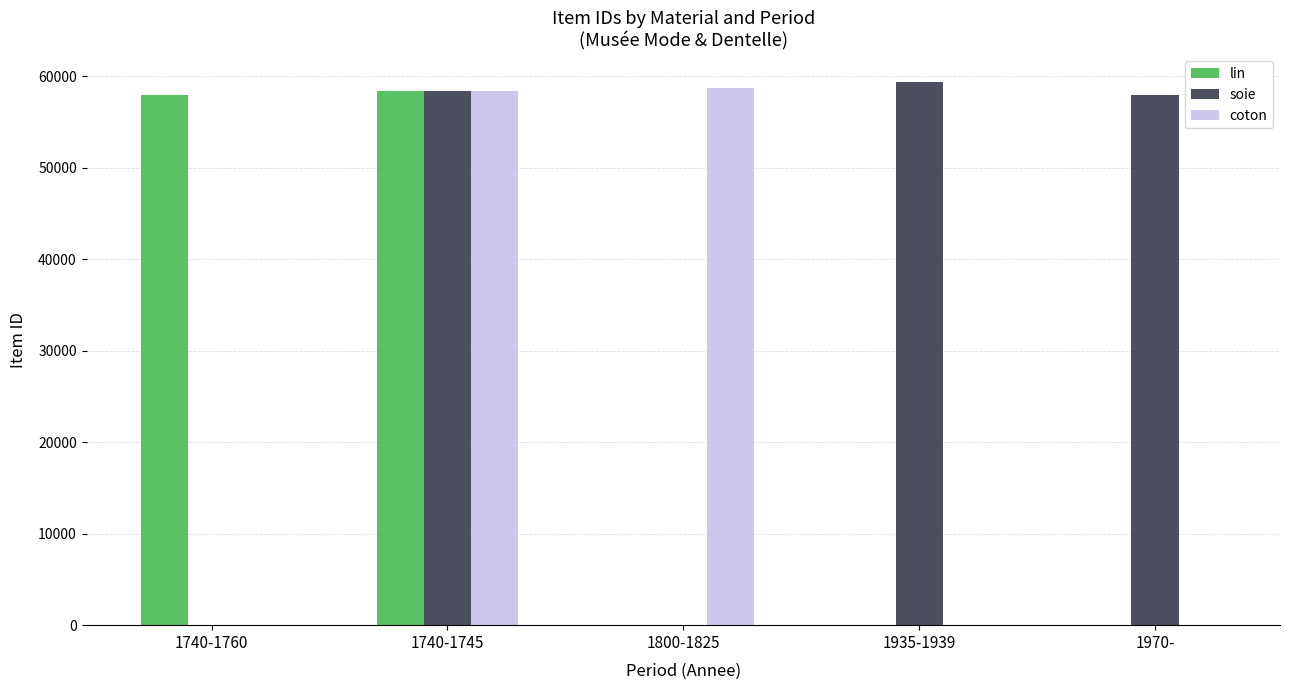

At which category is the sum across all series the highest?

1740-1745